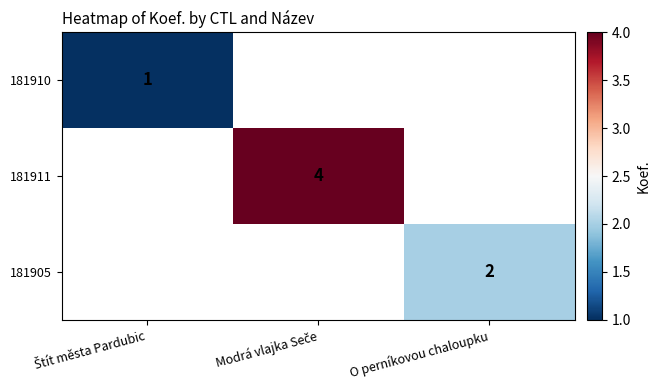

At how many categories does at least one series exceed 1?

2